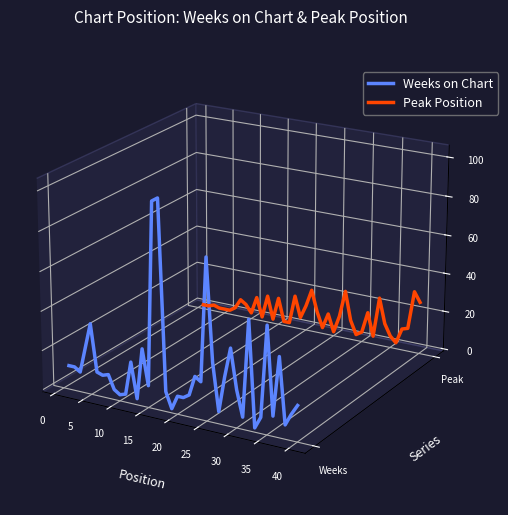

At which category does Weeks on Chart reach its first local valley?

5